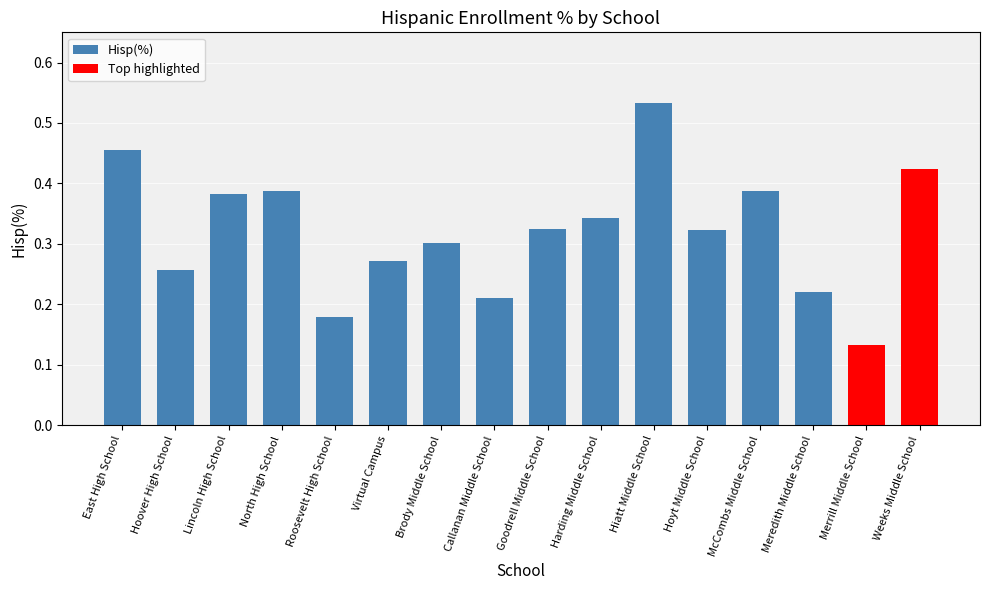

The value at Virtual Campus is 0.1. True or false?

False